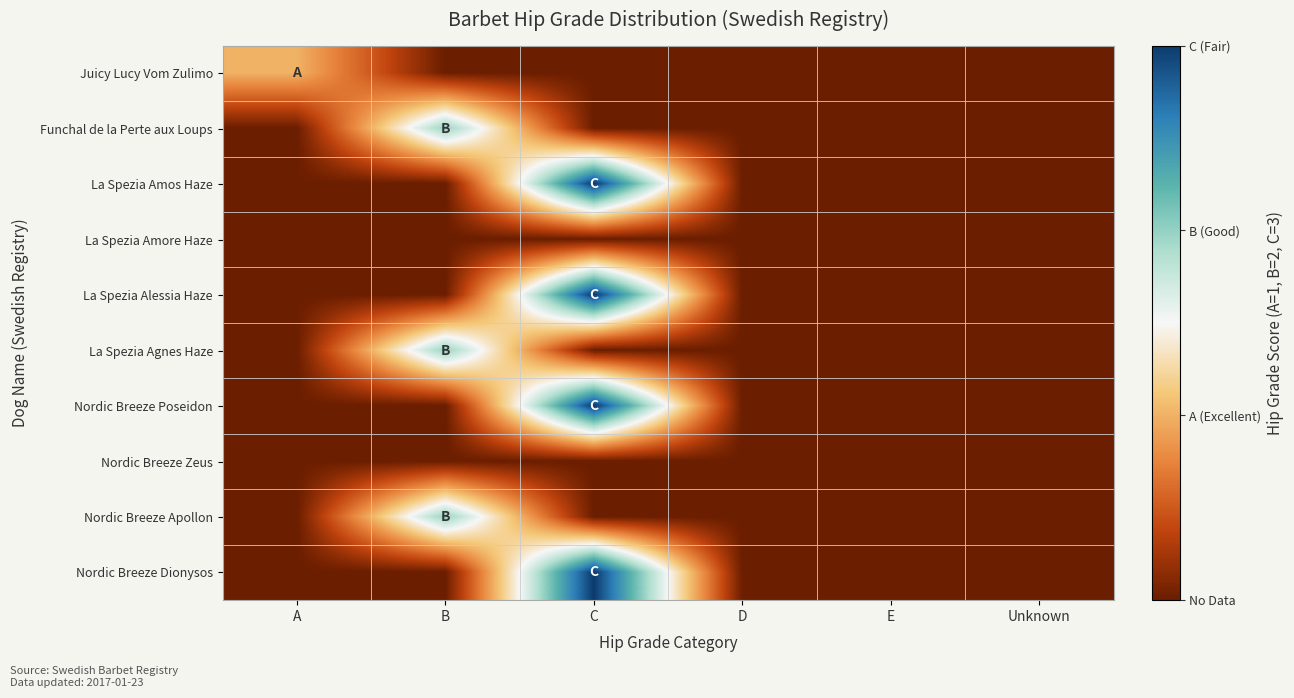

At how many categories does at least one series exceed 2?

1